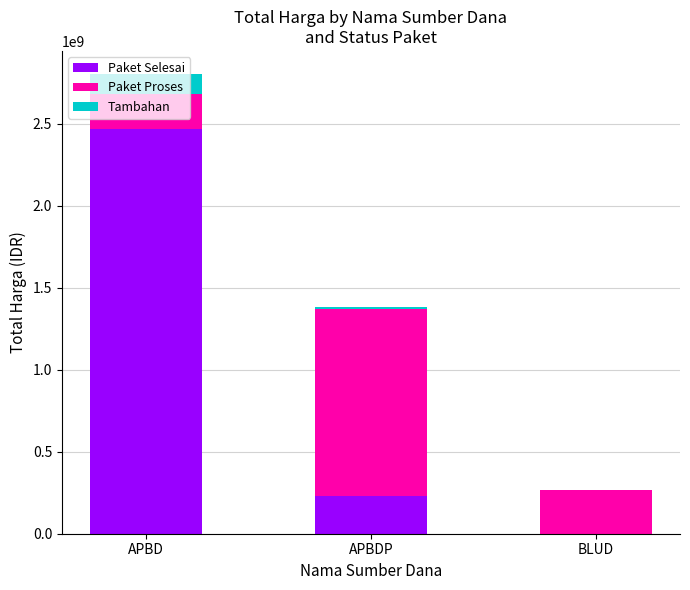

The value of Paket Selesai at APBDP is 399742414.2. True or false?

False